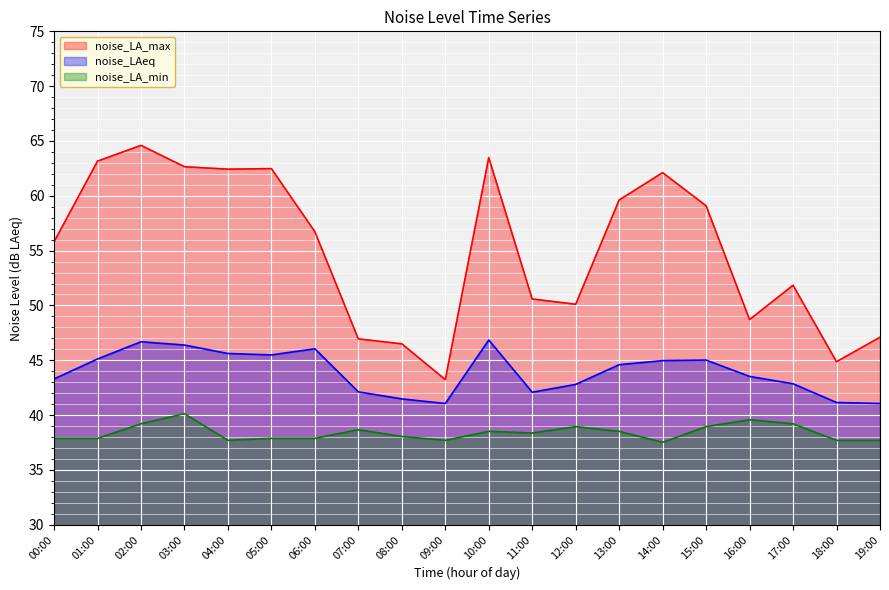

How many lines are shown in the chart?

3